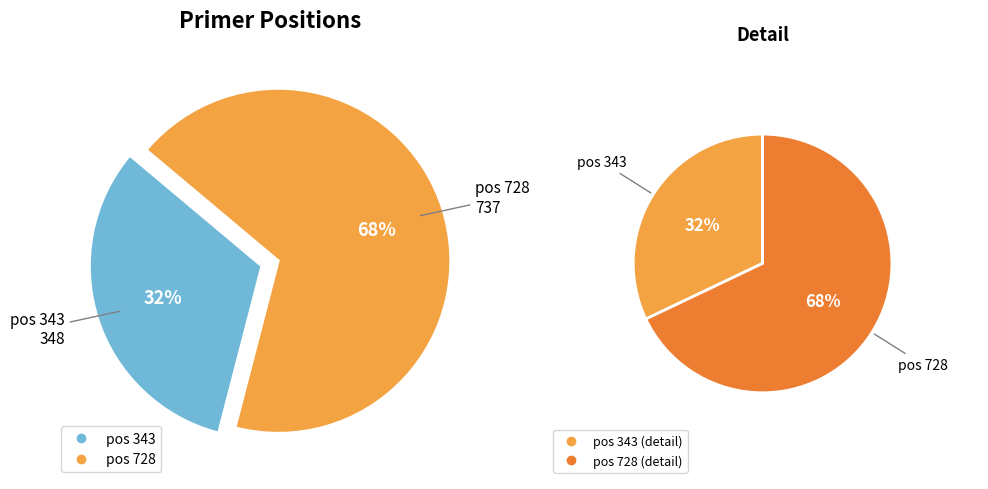

Which slice is the largest?

728